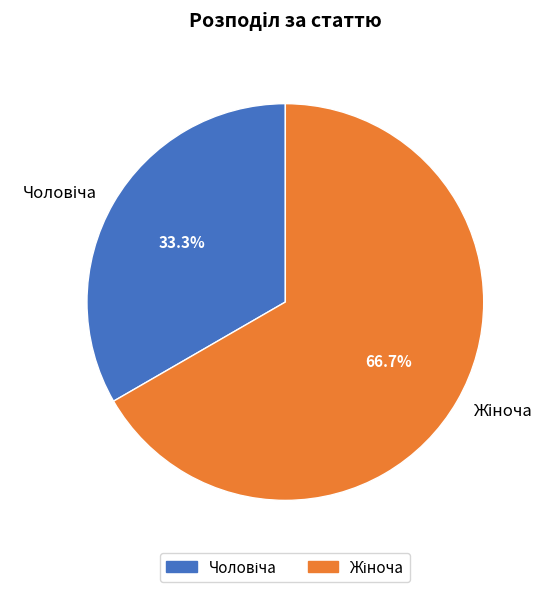

Is there any slice that represents more than half of the pie?

Yes